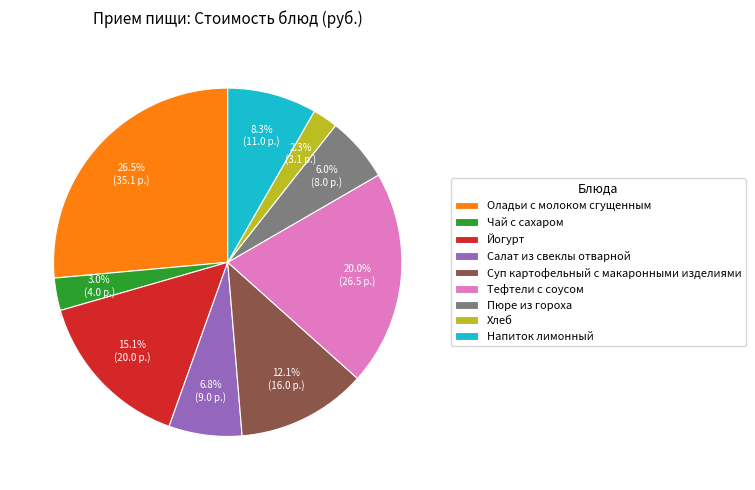

To the nearest percent, what is the average slice percentage?

11%